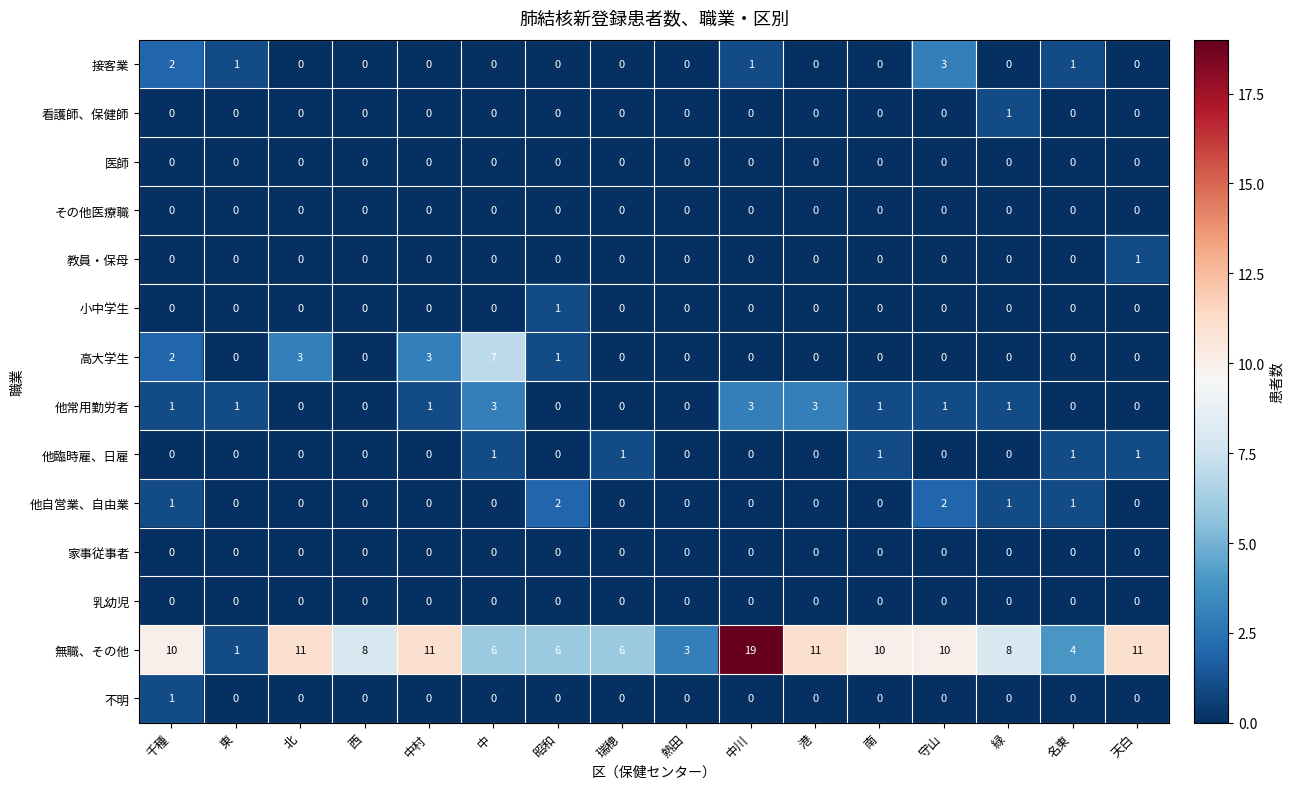

How many data points in 無職、その他 are less than 10?

8